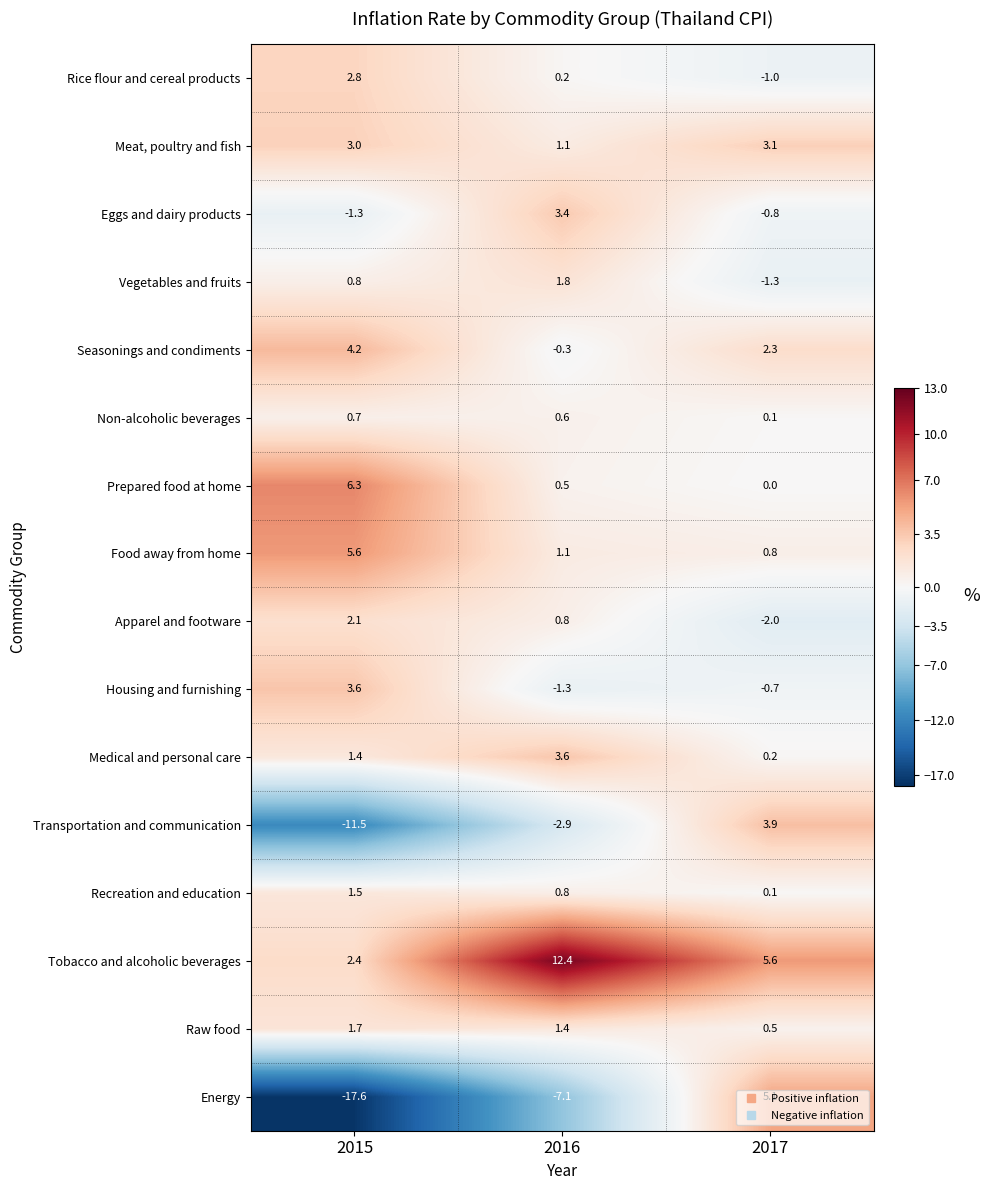

Count the number of categories in the chart.

3